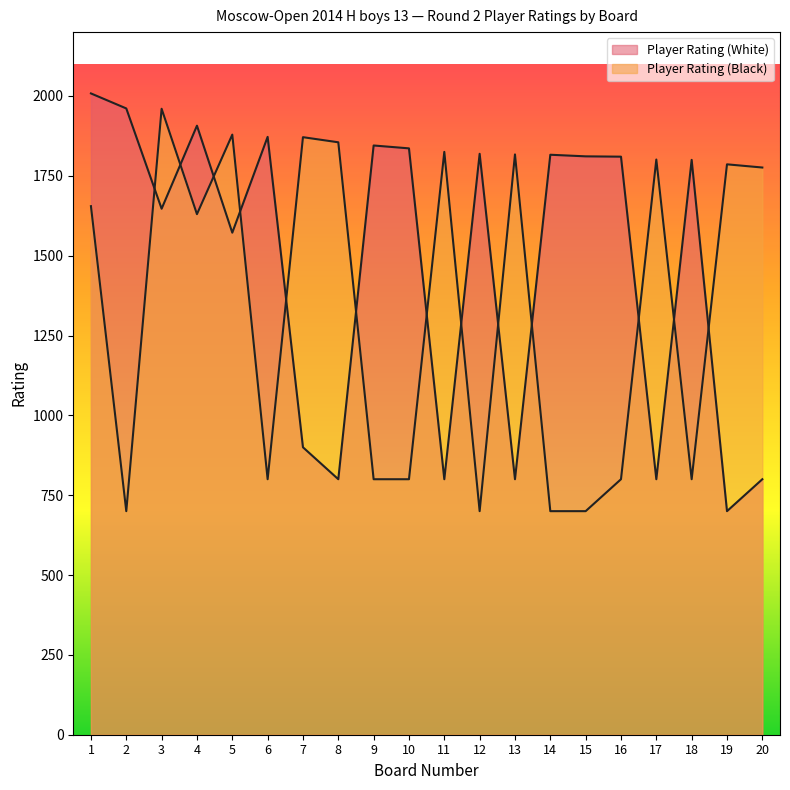

What are all the series names shown in the legend?

Player Rating (White), Player Rating (Black)